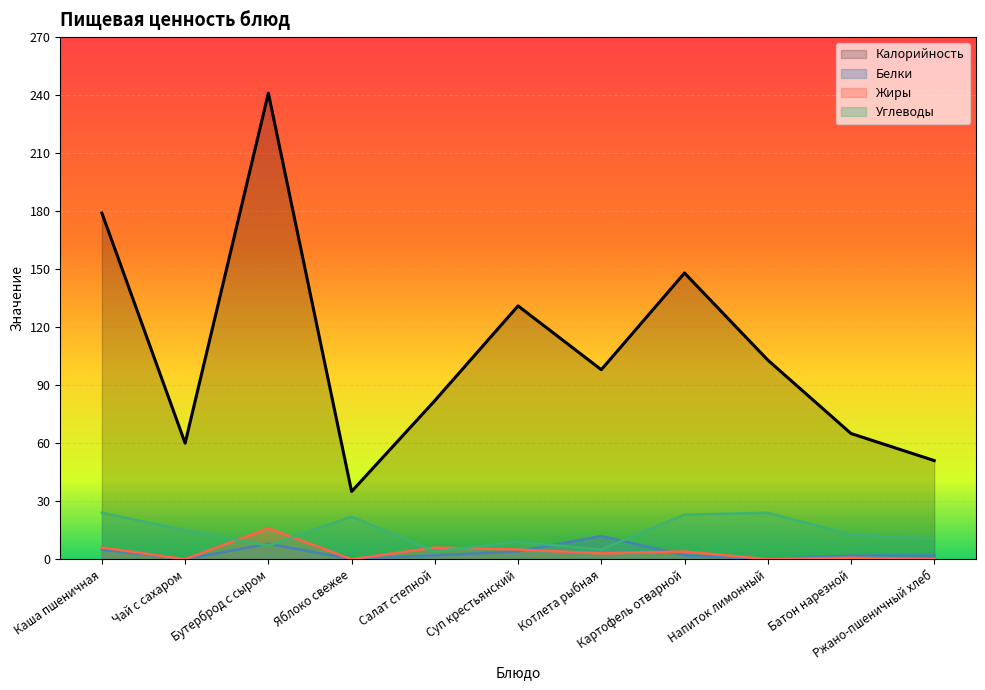

Reading left to right, transcribe all the data shown in this chart.

Калорийность: Каша пшеничная=179.0	Чай с сахаром=60.0	Бутерброд с сыром=241.0	Яблоко свежее=35.0	Салат степной=82.0	Суп крестьянский=131.0	Котлета рыбная=98.0	Картофель отварной=148.0	Напиток лимонный=103.0	Батон нарезной=65.0	Ржано-пшеничный хлеб=51.0
Белки: Каша пшеничная=5.0	Чай с сахаром=0.0	Бутерброд с сыром=8.0	Яблоко свежее=0.0	Салат степной=2.0	Суп крестьянский=4.0	Котлета рыбная=12.0	Картофель отварной=2.0	Напиток лимонный=0.0	Батон нарезной=1.9	Ржано-пшеничный хлеб=1.9
Жиры: Каша пшеничная=6.0	Чай с сахаром=0.0	Бутерброд с сыром=16.0	Яблоко свежее=0.0	Салат степной=6.0	Суп крестьянский=5.0	Котлета рыбная=3.0	Картофель отварной=4.0	Напиток лимонный=0.0	Батон нарезной=0.8	Ржано-пшеничный хлеб=0.0
Углеводы: Каша пшеничная=24.0	Чай с сахаром=15.0	Бутерброд с сыром=7.0	Яблоко свежее=22.0	Салат степной=4.0	Суп крестьянский=9.0	Котлета рыбная=5.0	Картофель отварной=23.0	Напиток лимонный=24.0	Батон нарезной=12.8	Ржано-пшеничный хлеб=10.6